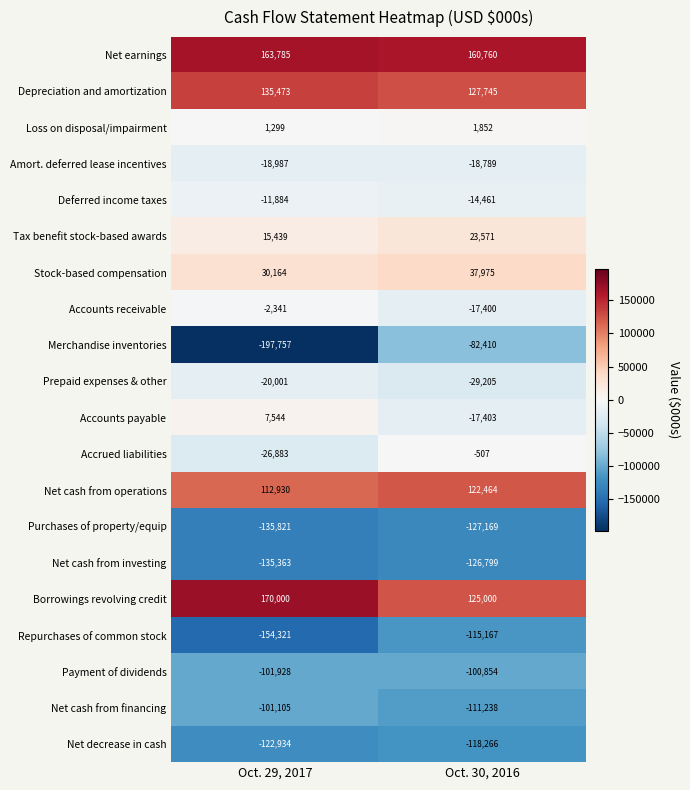

What value does the Amort. deferred lease incentives series have at Oct. 29, 2017, to the nearest 10?

-18990